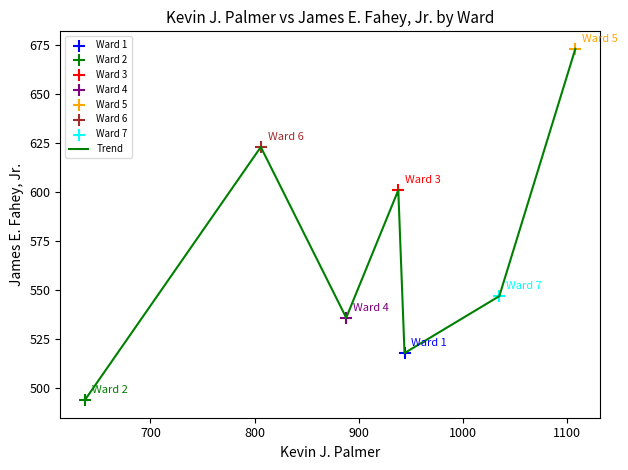

What is the minimum value shown in the chart?

494